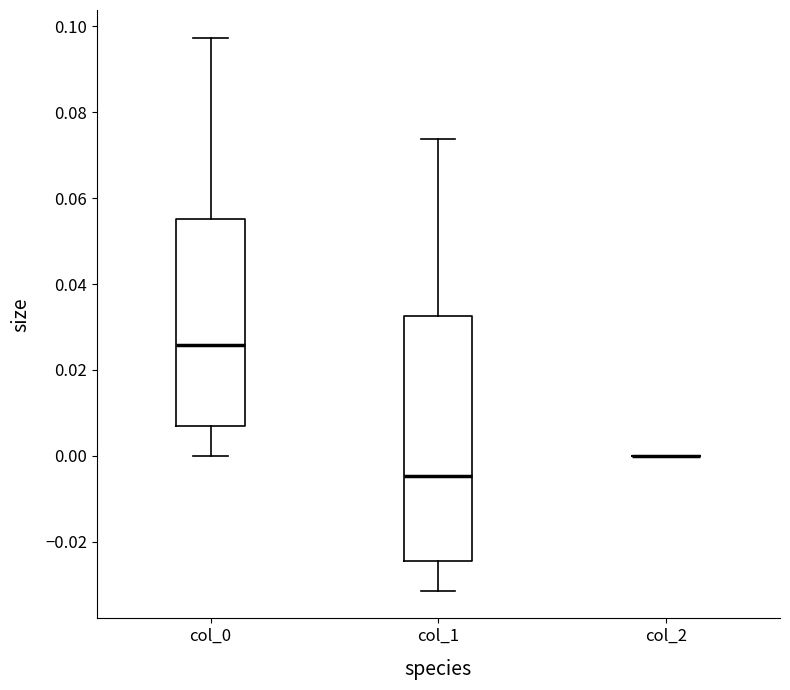

Where does the lower whisker of the box for col_0 end on the y-axis? The values are not printed on the chart, so give them approximately, as read against the axis.

0.000